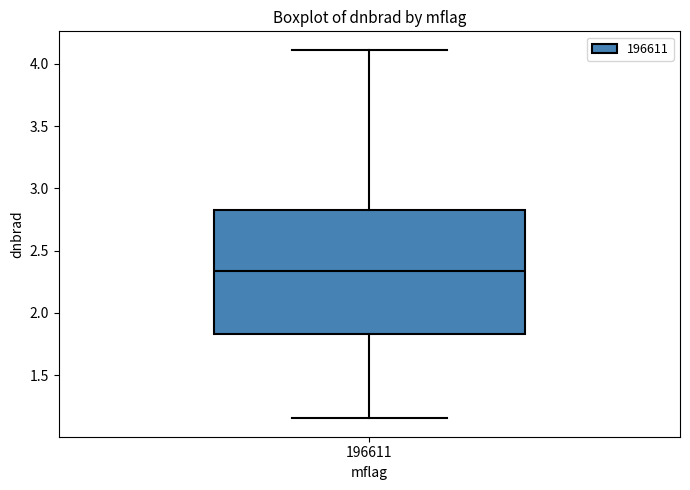

Read this box plot against the y-axis: the position of the median line, the range covered by the box, and the ends of both whiskers. The values are not printed on the chart, so give them approximately, as read against the axis.

median 2.35, box 1.85 to 2.80, whiskers 1.15 to 4.10